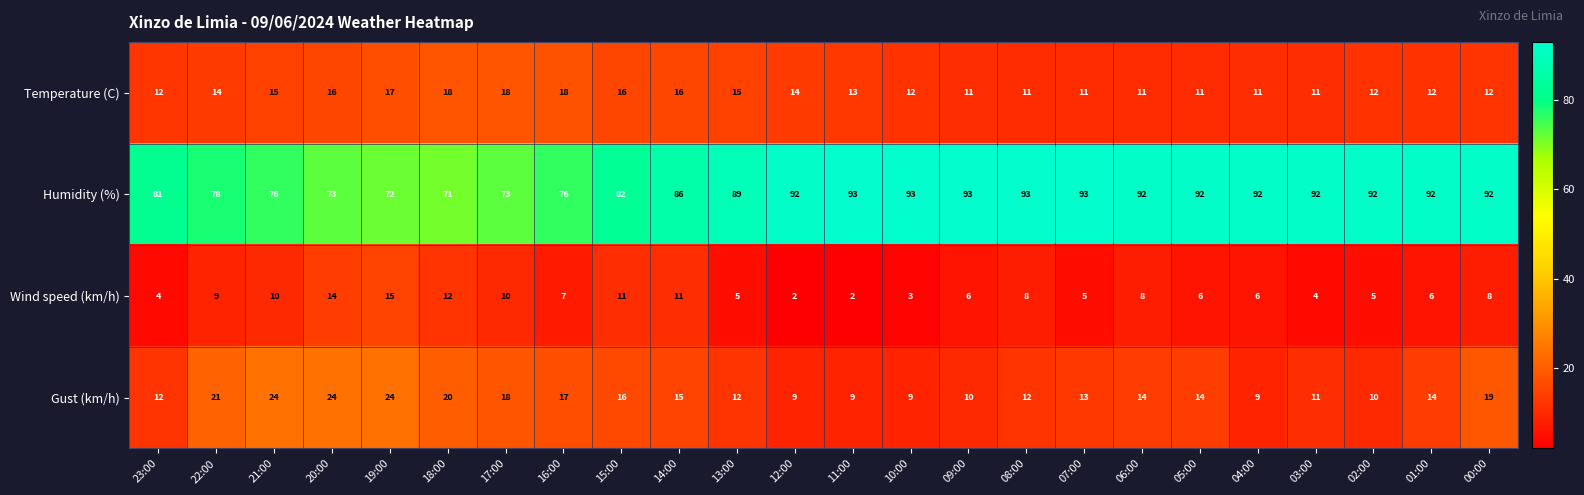

Is it true that Gust (km/h) equals 13 at 00:00?

False